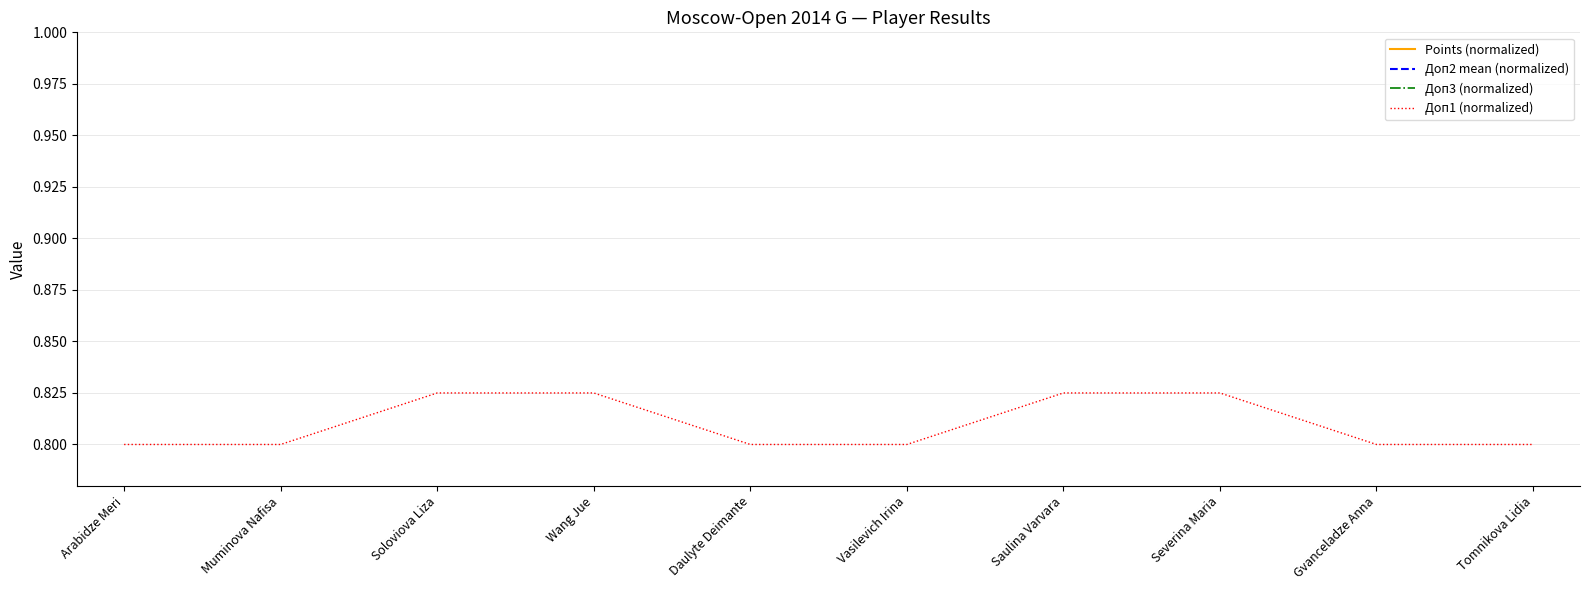

How many categories are shown in the chart?

10